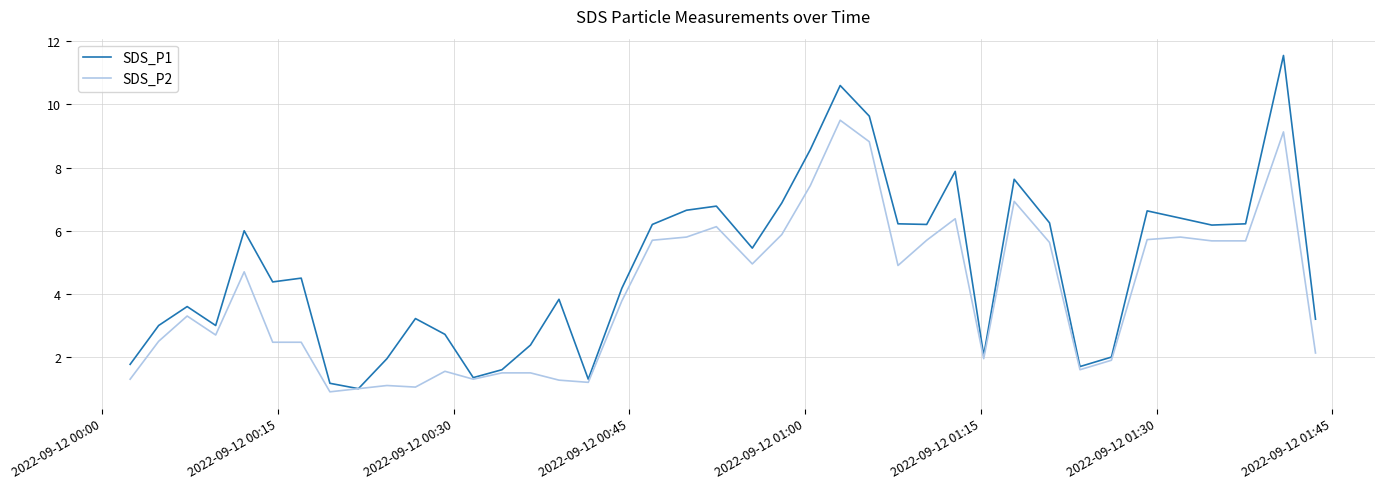

What is the maximum value for SDS_P1?

11.6